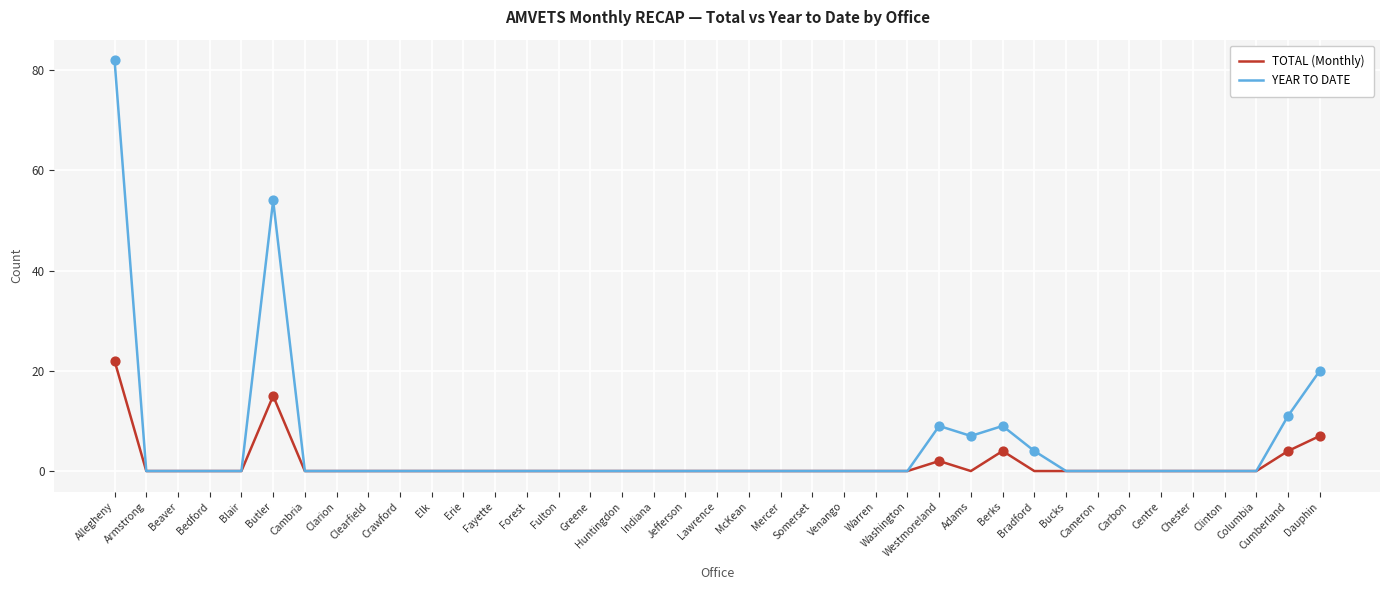

Which series has the largest total across all categories?

YEAR TO DATE